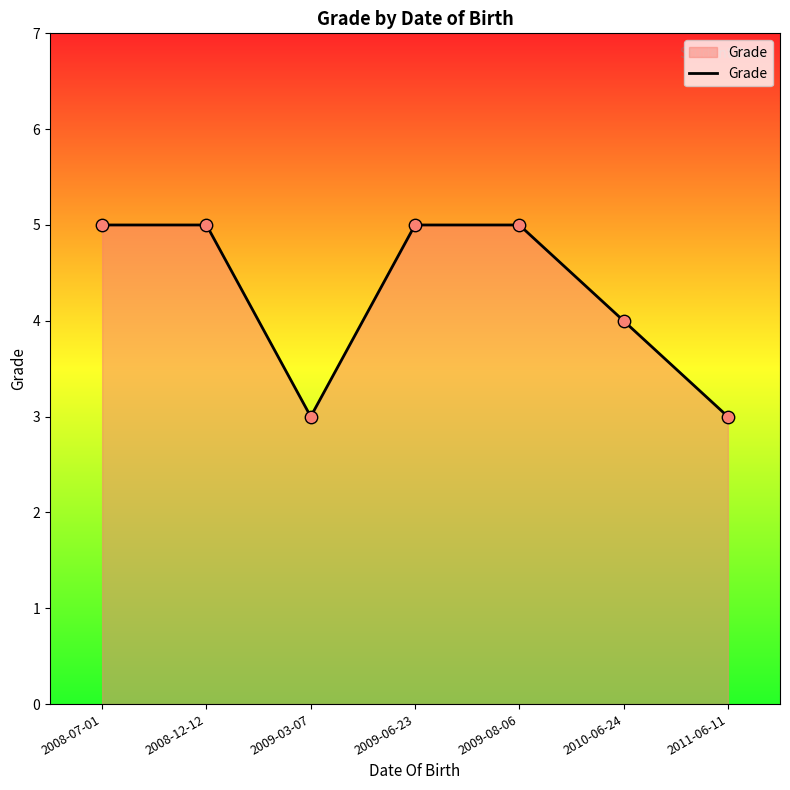

Which has a higher value, 2010-06-24 or 2008-07-01?

2008-07-01